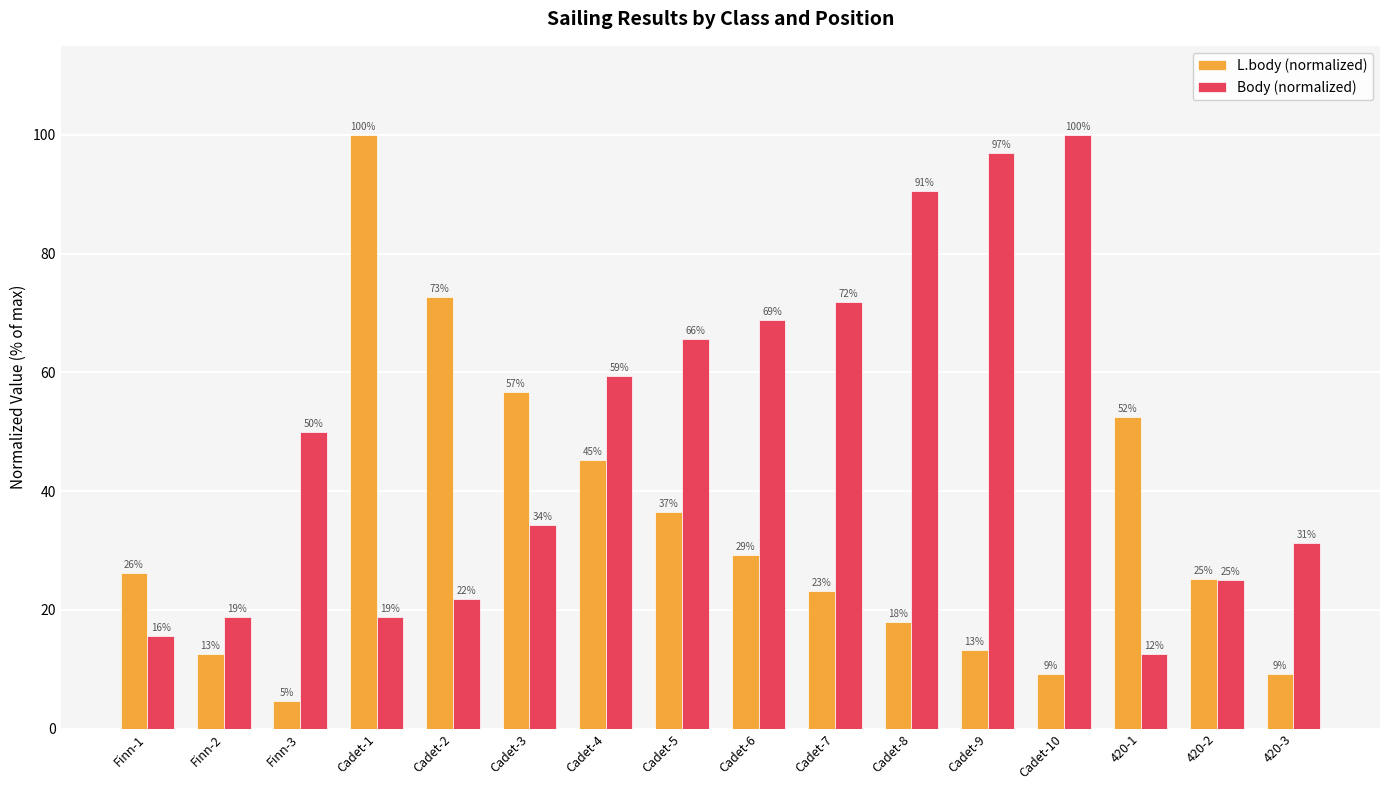

What are all the series names shown in the legend?

L.body (normalized), Body (normalized)